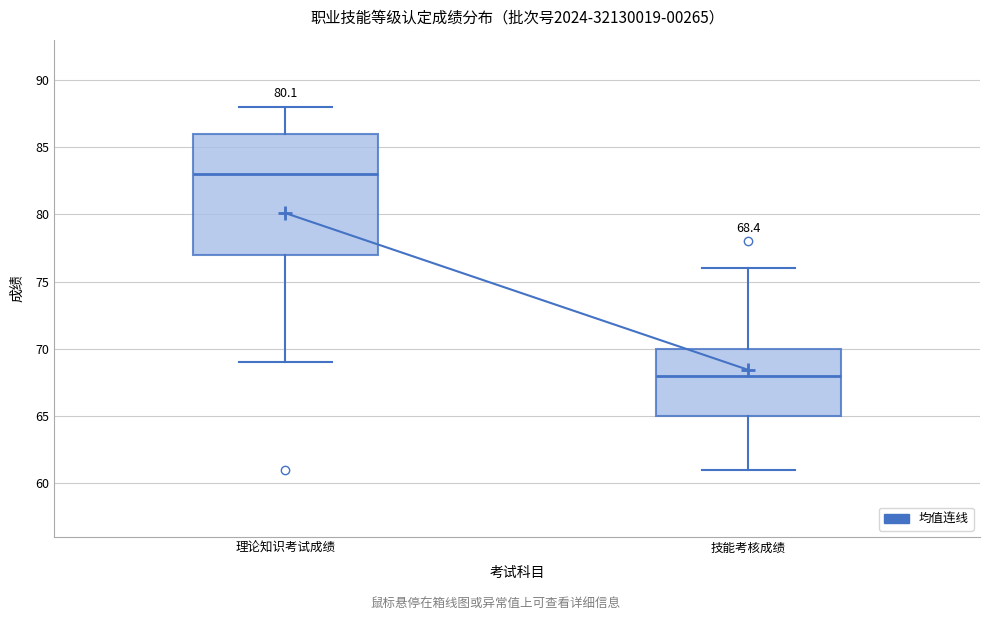

Which box is the tallest, from its lower edge to its upper edge?

理论知识考试成绩